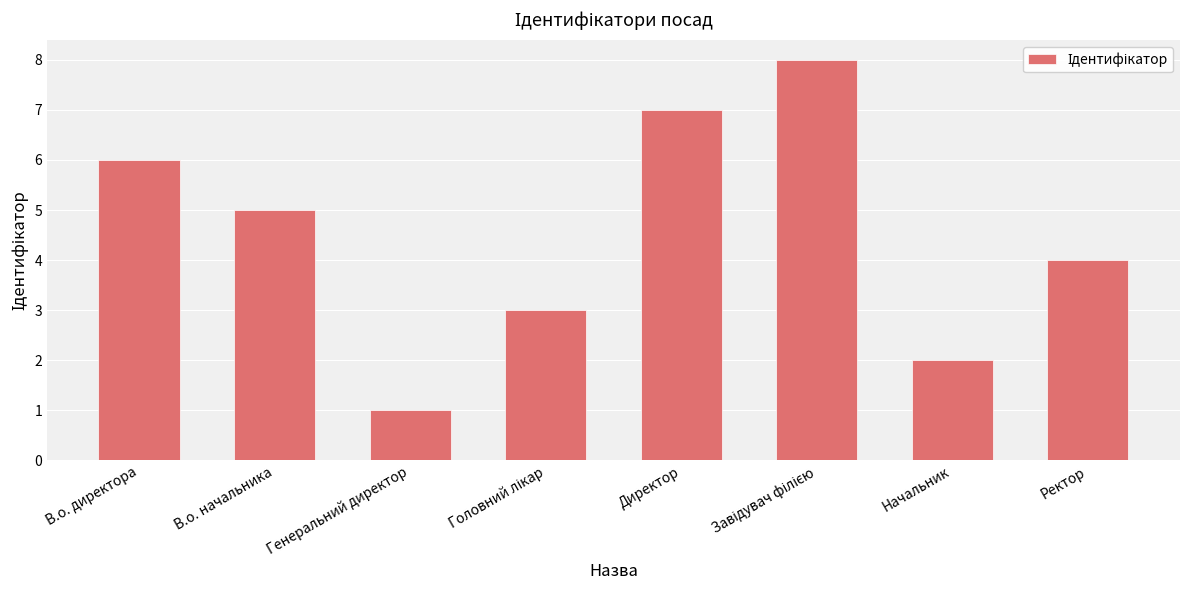

The chart shows a value of 5 at В.о. начальника. True or false?

True